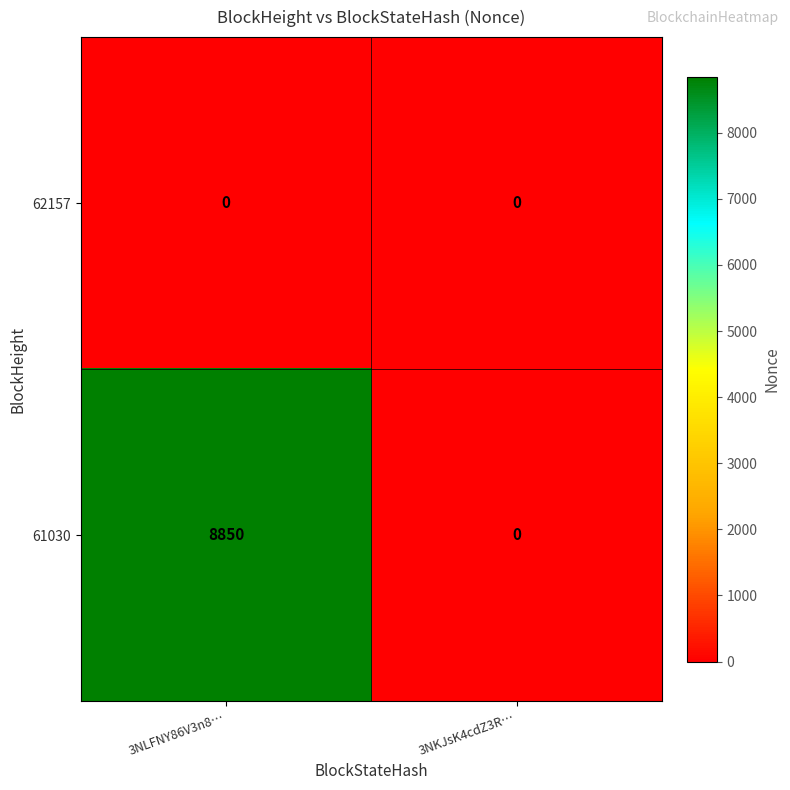

How many distinct data groups are displayed?

2